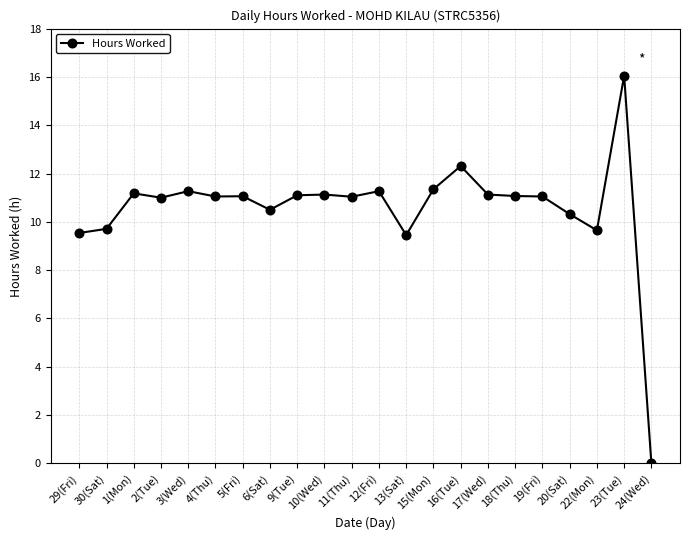

Between 18(Thu) and 23(Tue), which is larger?

23(Tue)